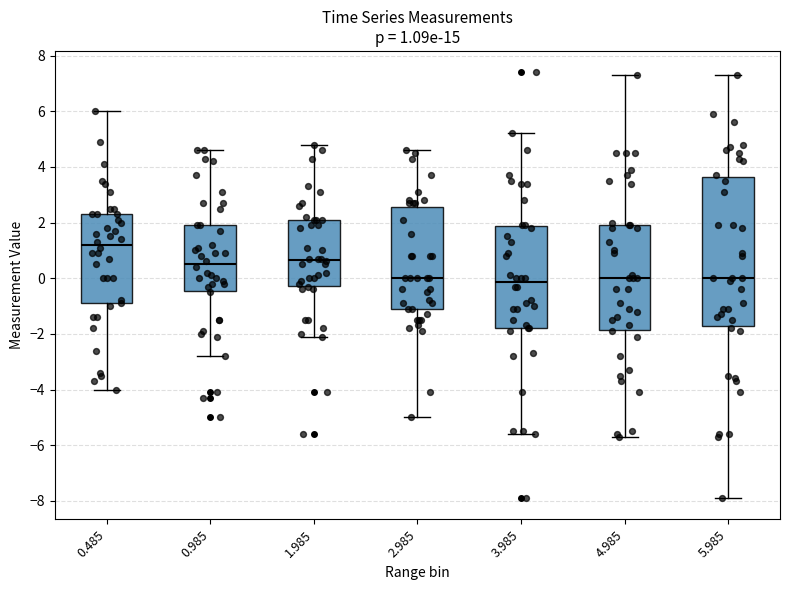

Which box has the highest median line?

0.485